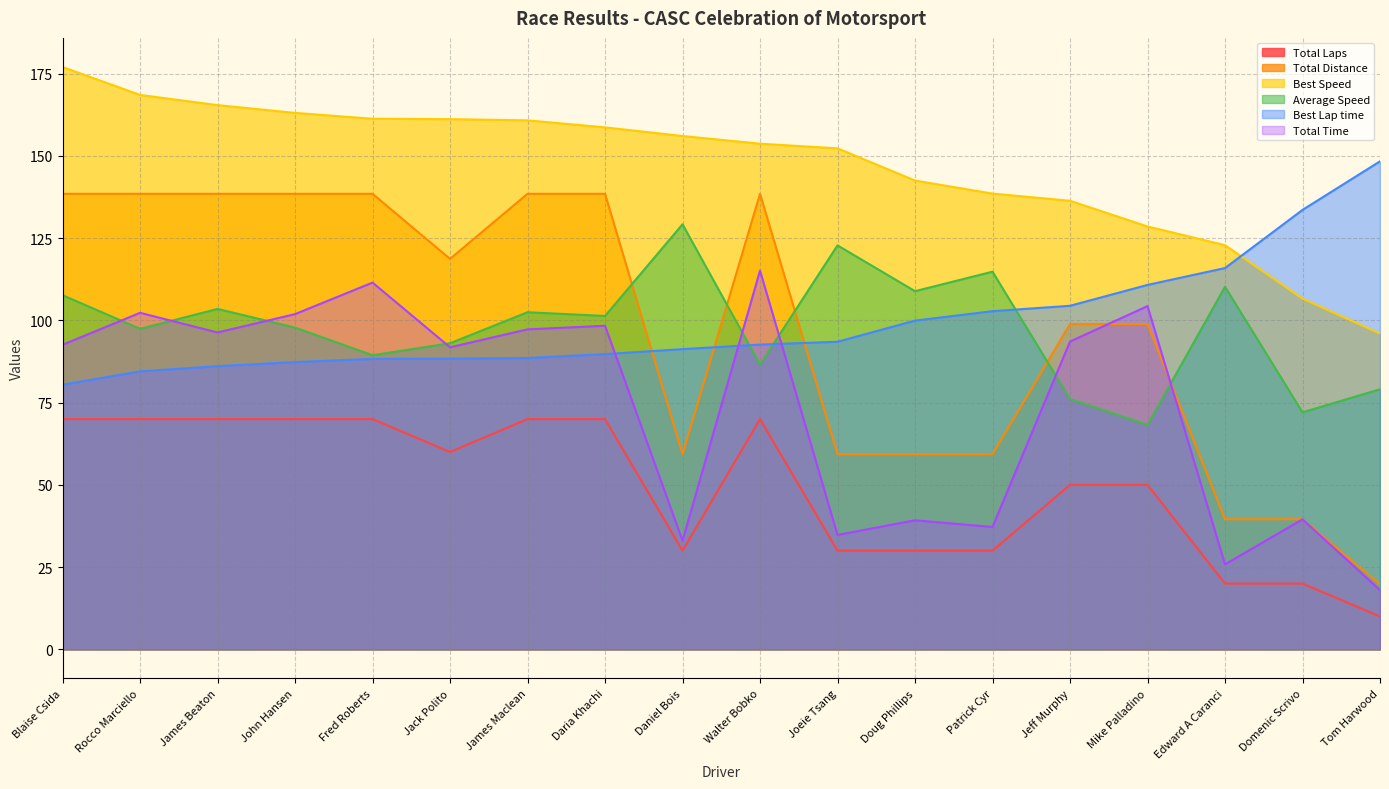

After their last crossing, which series has the higher values: Total Distance or Total Time?

Total Distance